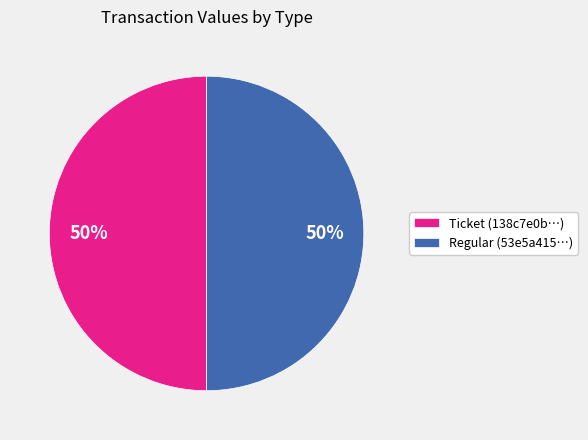

Do Ticket (138c7e0b…) and Regular (53e5a415…) together represent more than half of the pie?

Yes